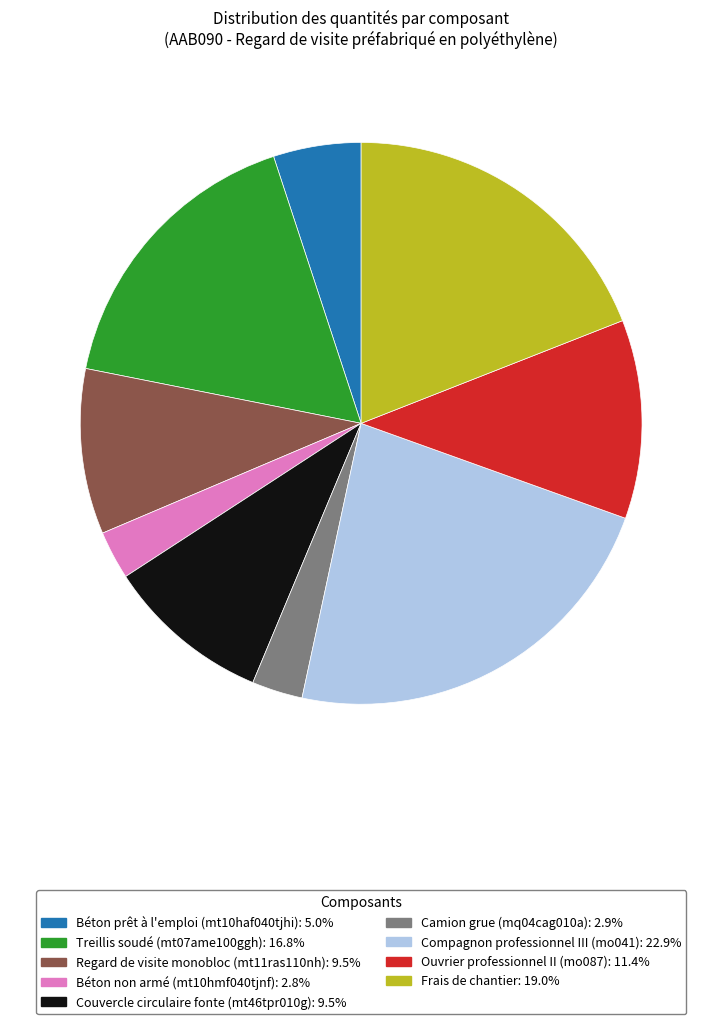

Which has a higher value, Compagnon professionnel III (mo041) or Camion grue (mq04cag010a)?

Compagnon professionnel III (mo041)